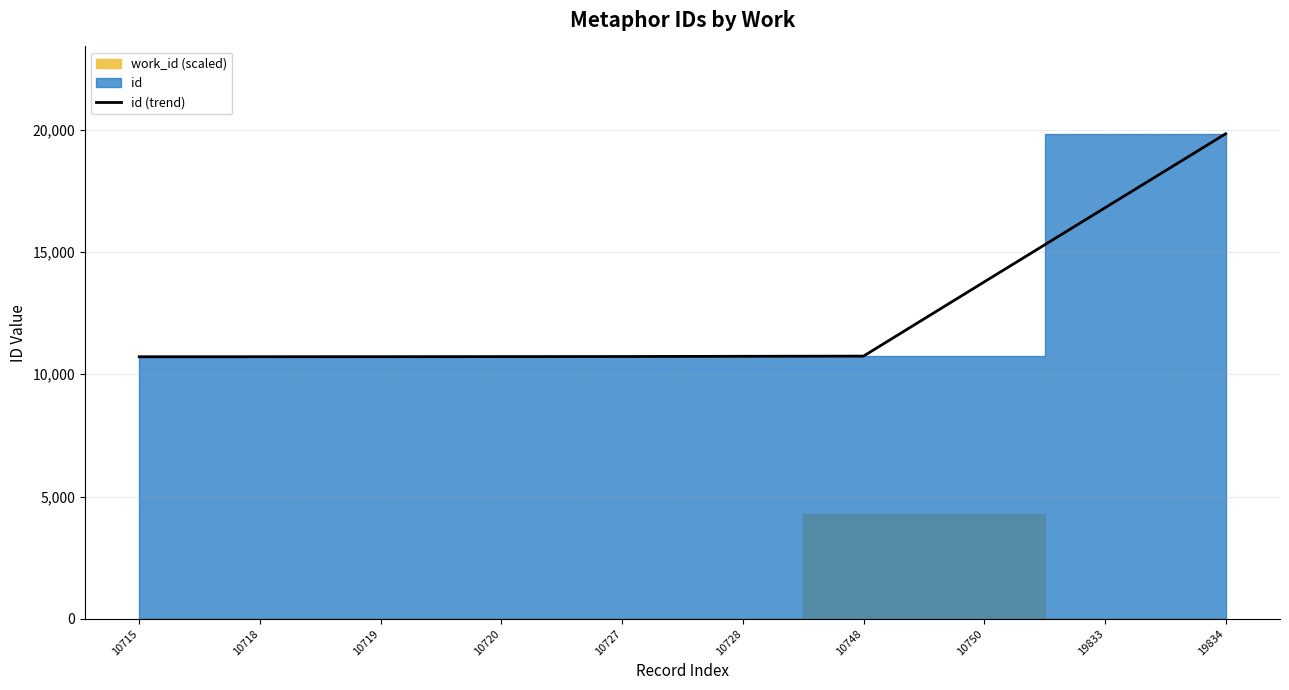

What is the value of the 9th point from the left?

16805.7